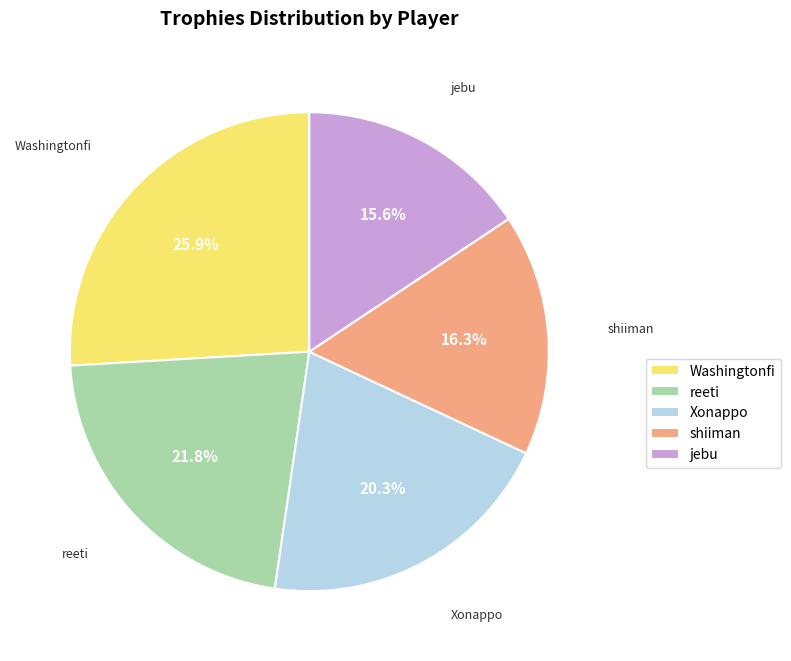

True or false: shiiman accounts for 23% of the total.

False